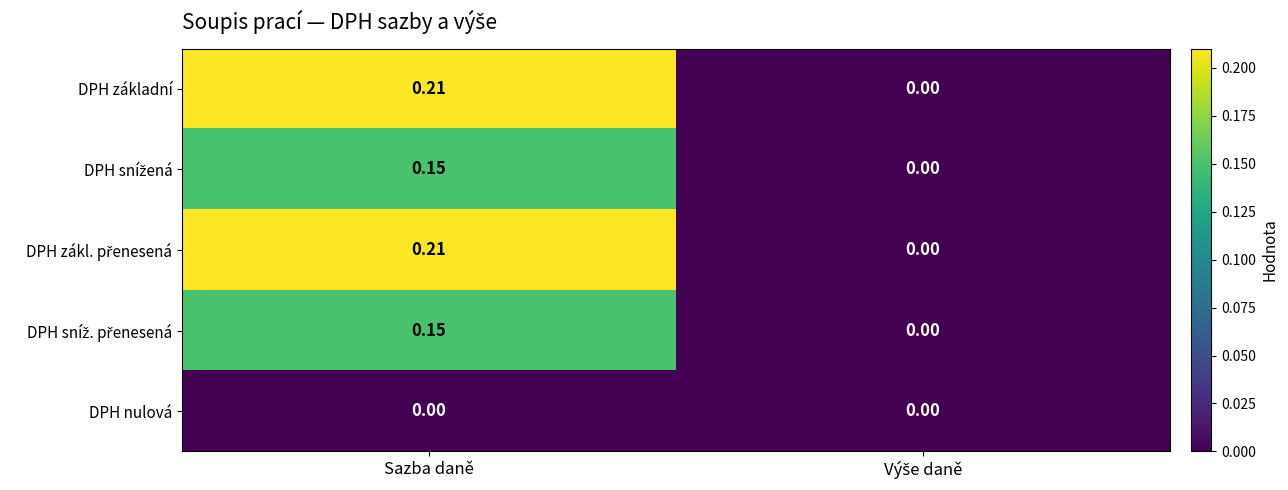

How many distinct data groups are displayed?

5